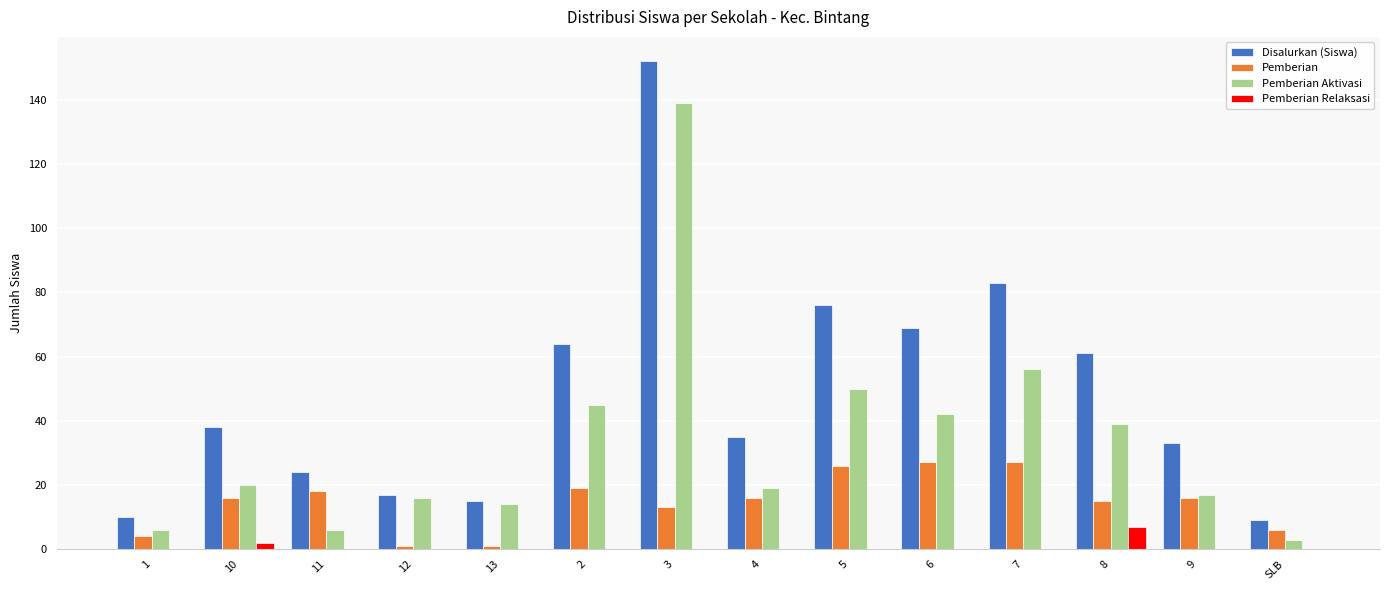

What is the highest value of the Pemberian series?

27